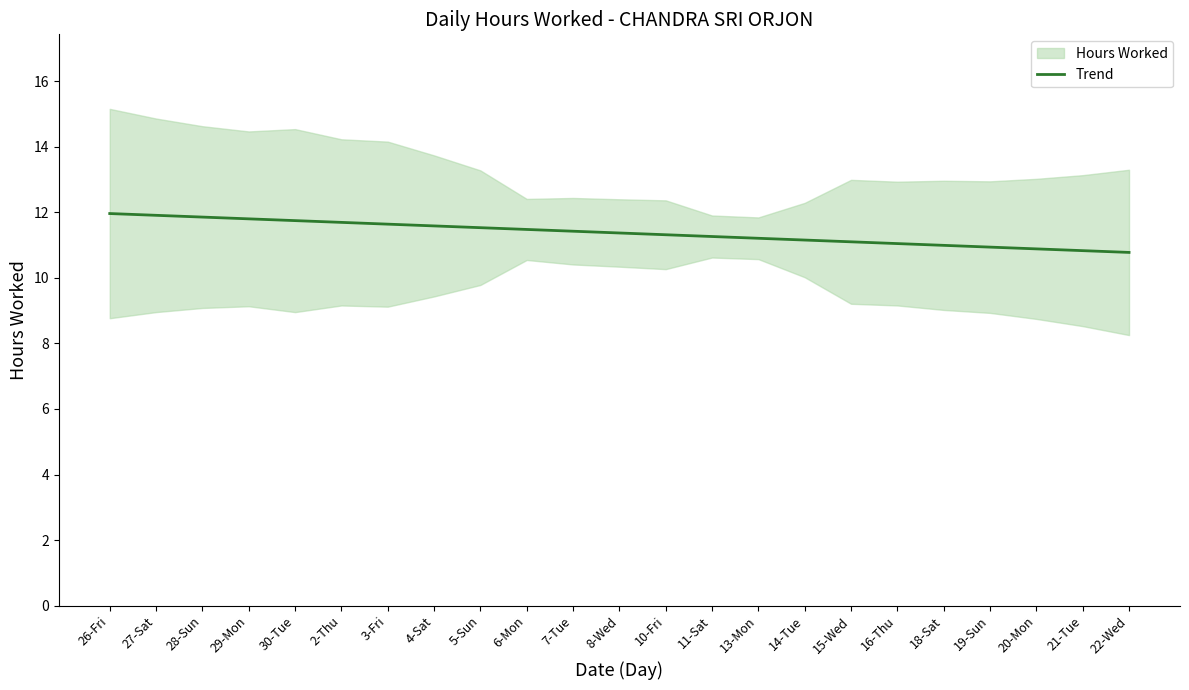

Rank the categories by value from highest to lowest.

26-Fri, 27-Sat, 28-Sun, 29-Mon, 30-Tue, 2-Thu, 3-Fri, 4-Sat, 5-Sun, 6-Mon, 7-Tue, 8-Wed, 10-Fri, 11-Sat, 13-Mon, 14-Tue, 15-Wed, 16-Thu, 18-Sat, 19-Sun, 20-Mon, 21-Tue, 22-Wed